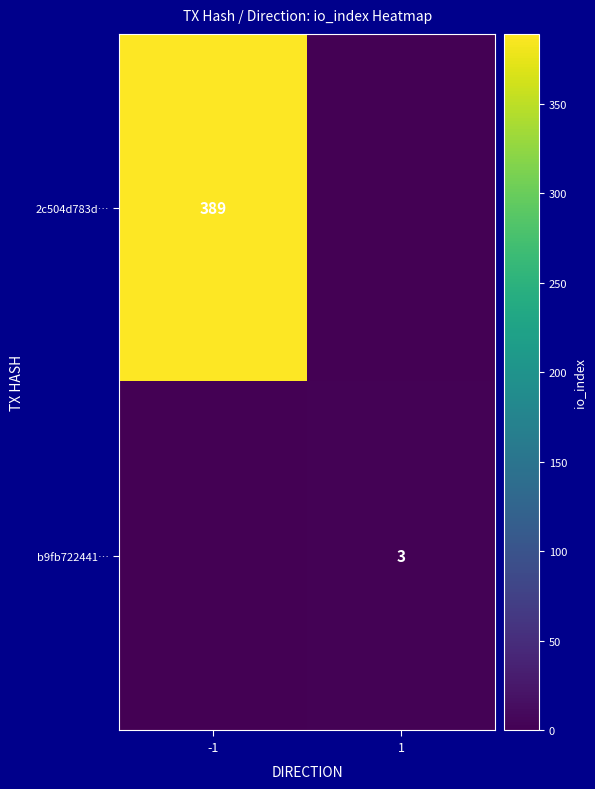

Is the value of b9fb722441… at 1 greater than the value of 2c504d783d… at -1?

No